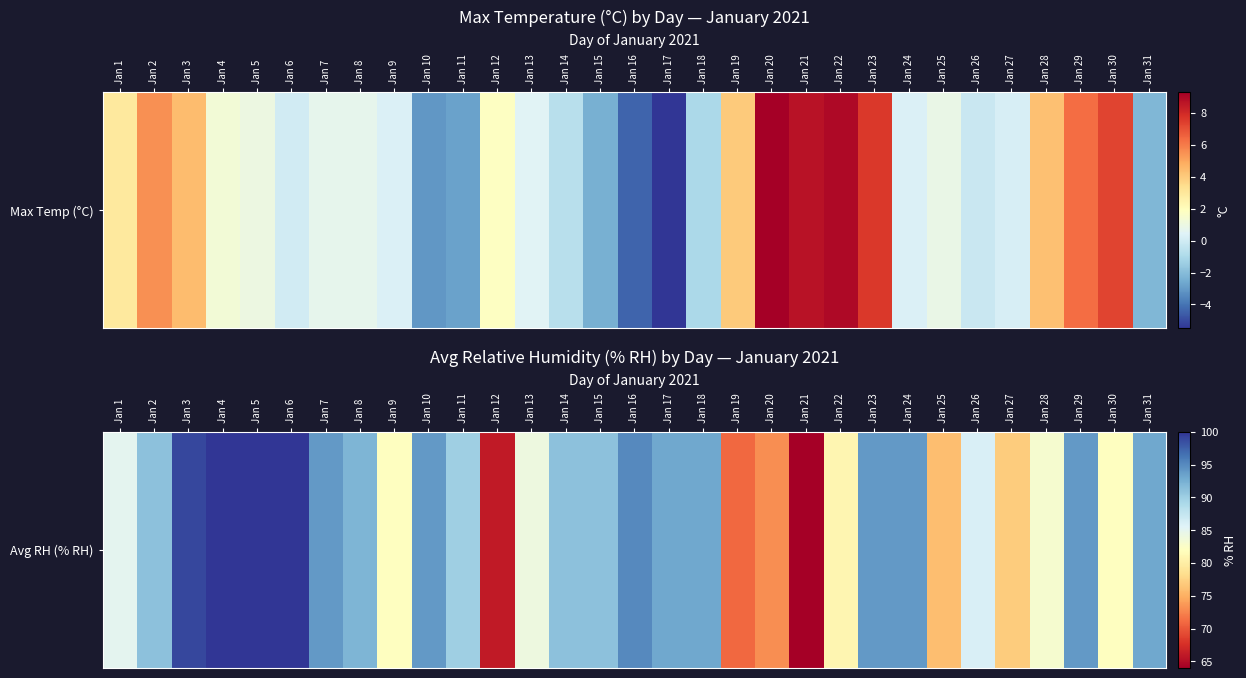

How many data points are above 91?

14